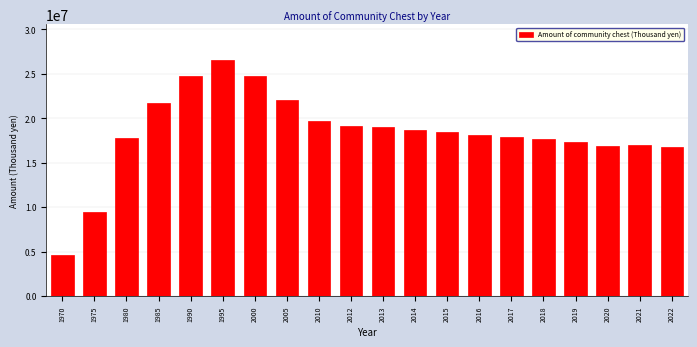

What is the value of the 11th bar from the left?

18990112